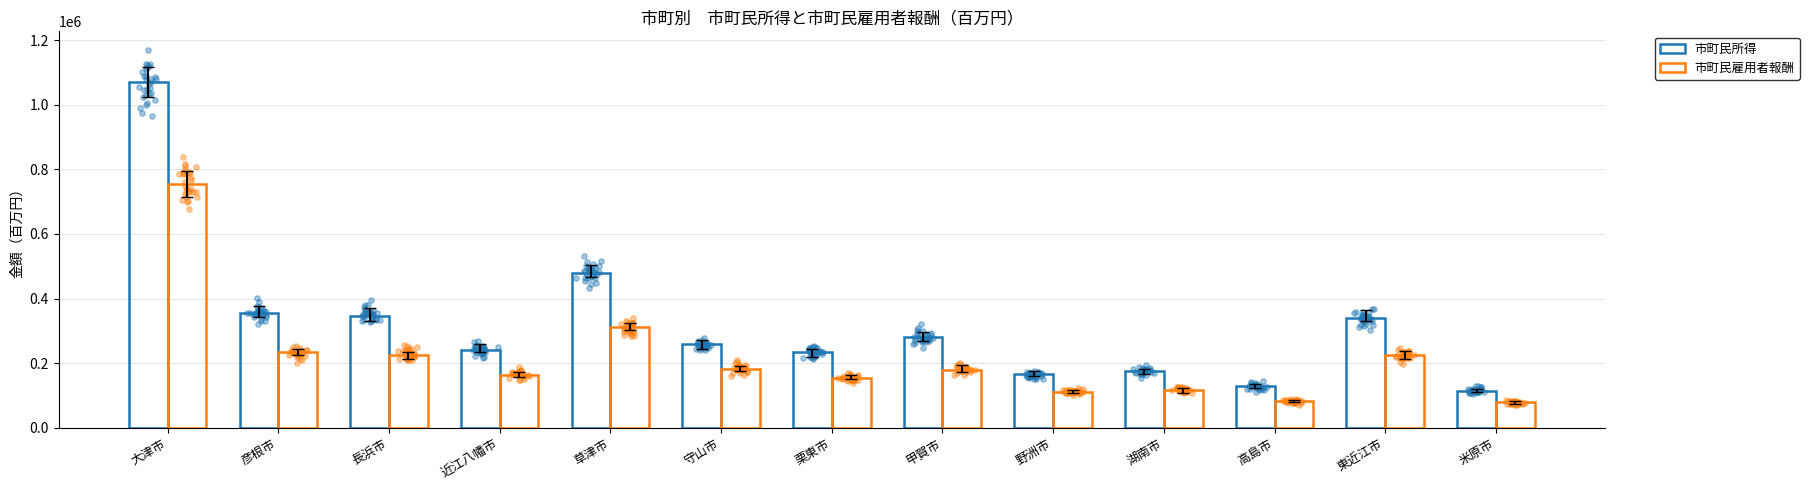

At how many categories does at least one series exceed 481095?

1